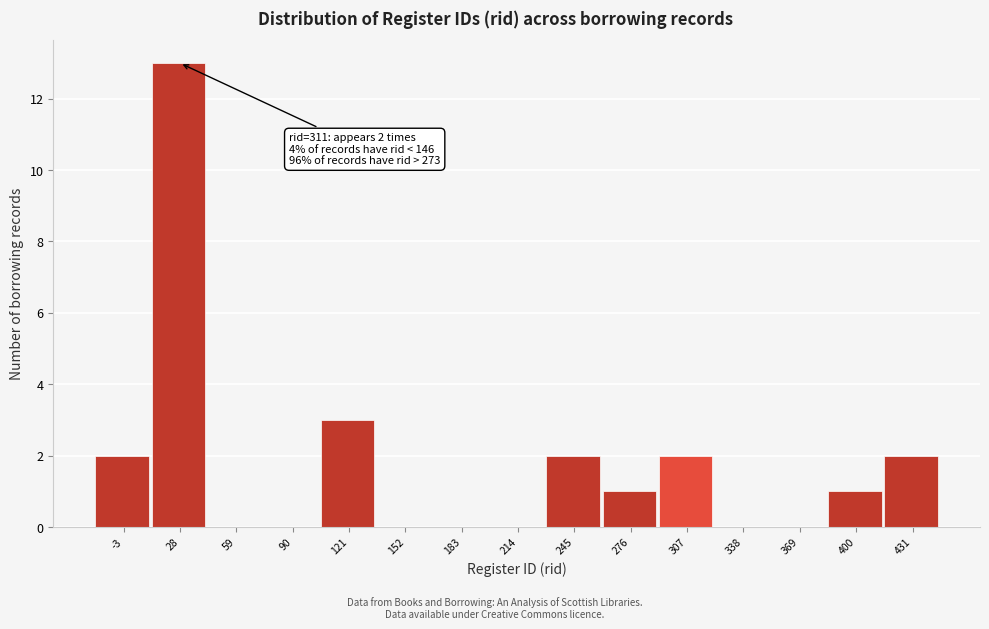

Reading left to right, extract all data points from this chart.

-3=2	28=13	59=0	90=0	121=3	152=0	183=0	214=0	245=2	276=1	307=2	338=0	369=0	400=1	431=2